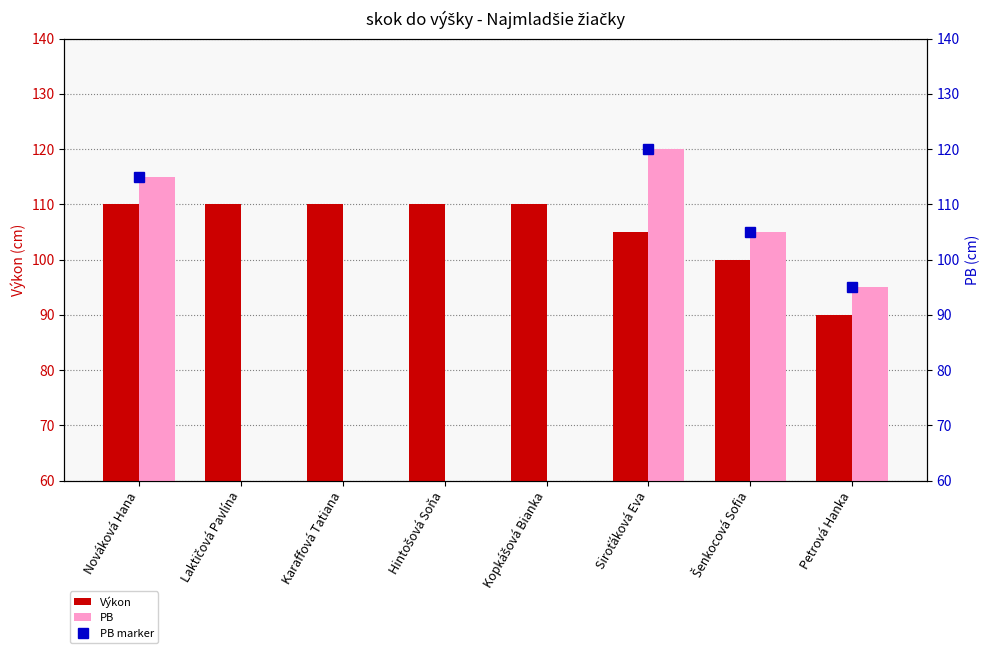

Which series has the largest range (max minus min)?

PB